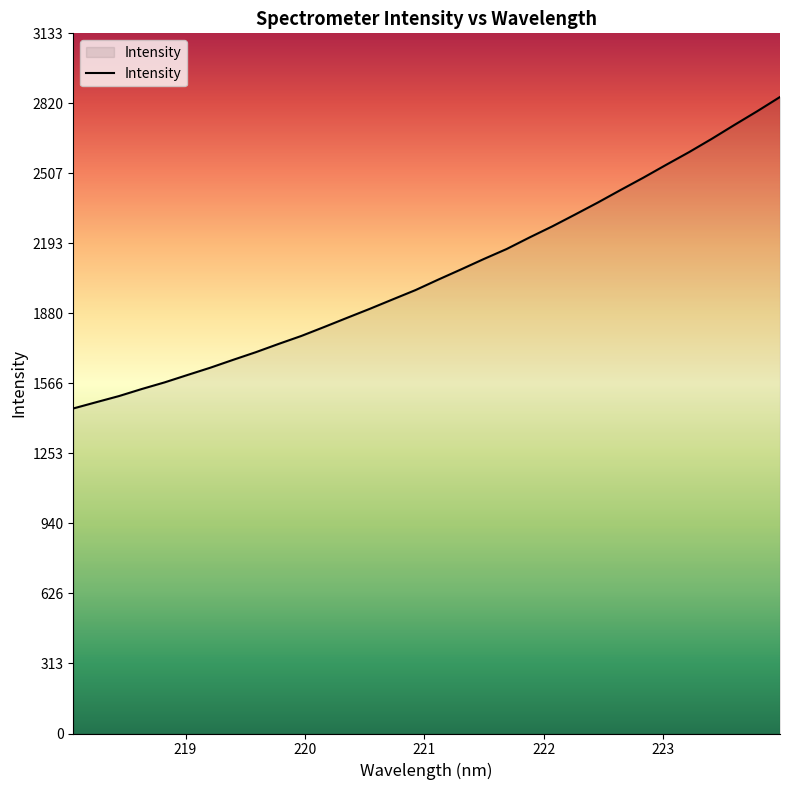

What is the difference between the maximum and minimum values?

1394.1